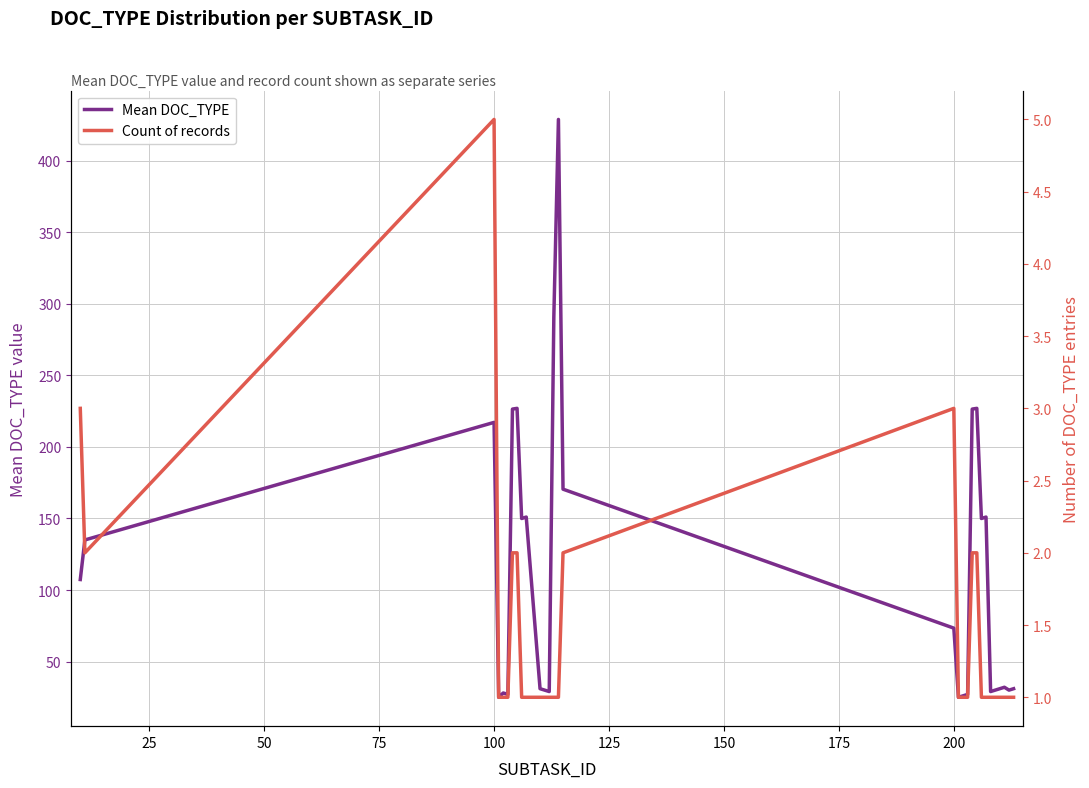

What is the highest value of the Mean DOC_TYPE series?

429.0